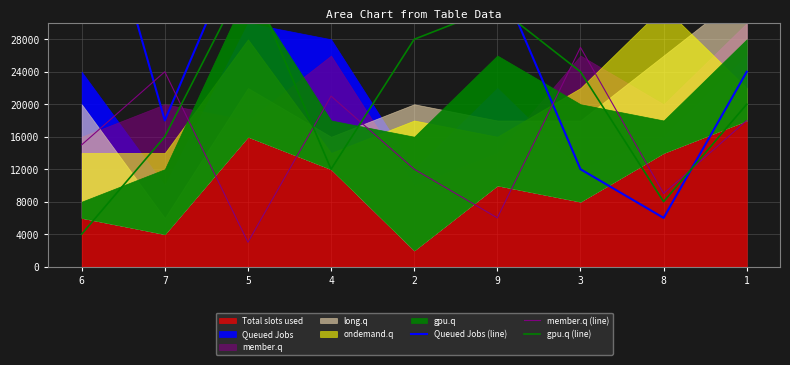

What is the minimum value for member.q (line)?

3000